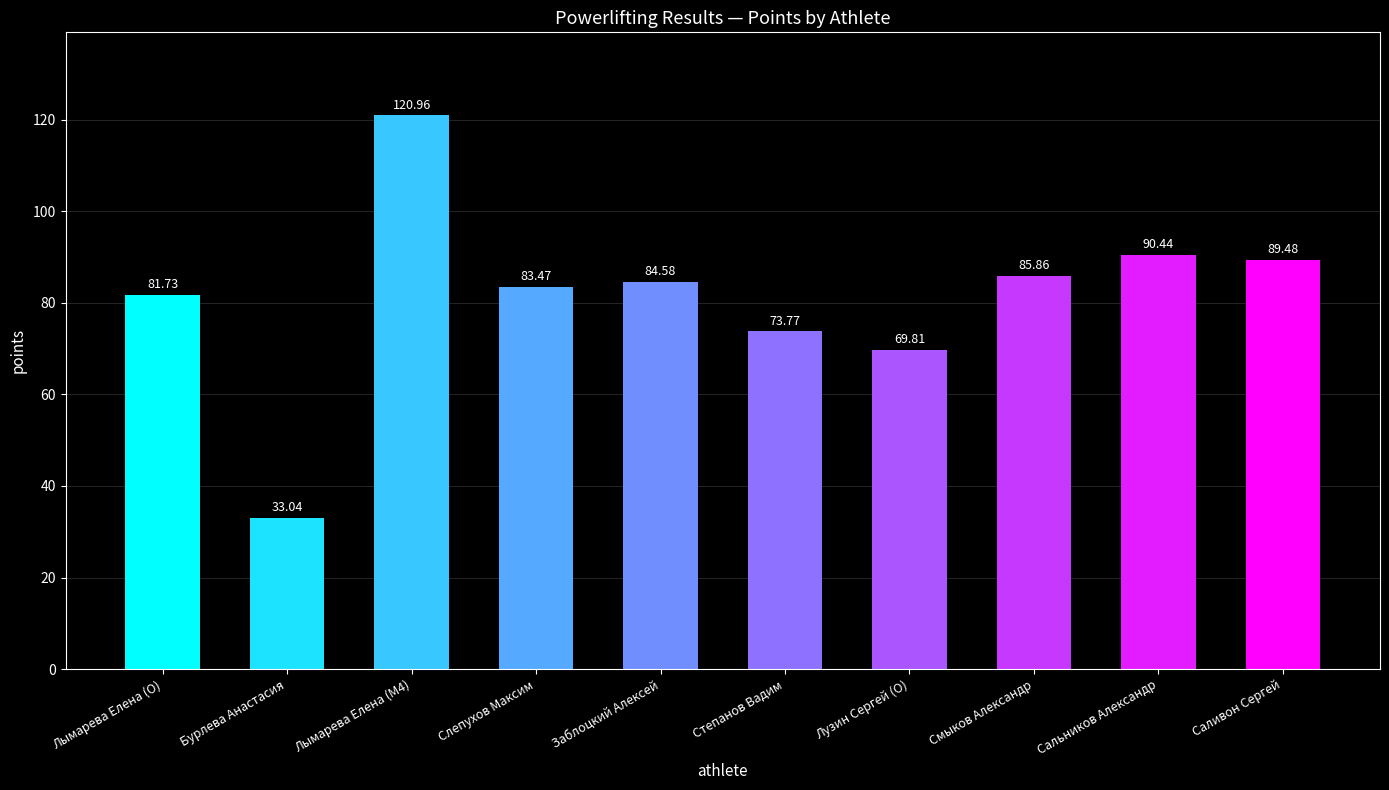

Which label corresponds to the largest value in the chart?

Лымарева Елена (M4)